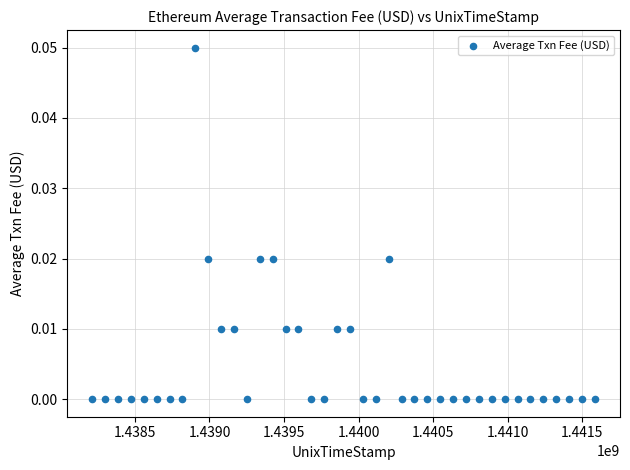

What is the range of X values (max minus min)?

3369600.0